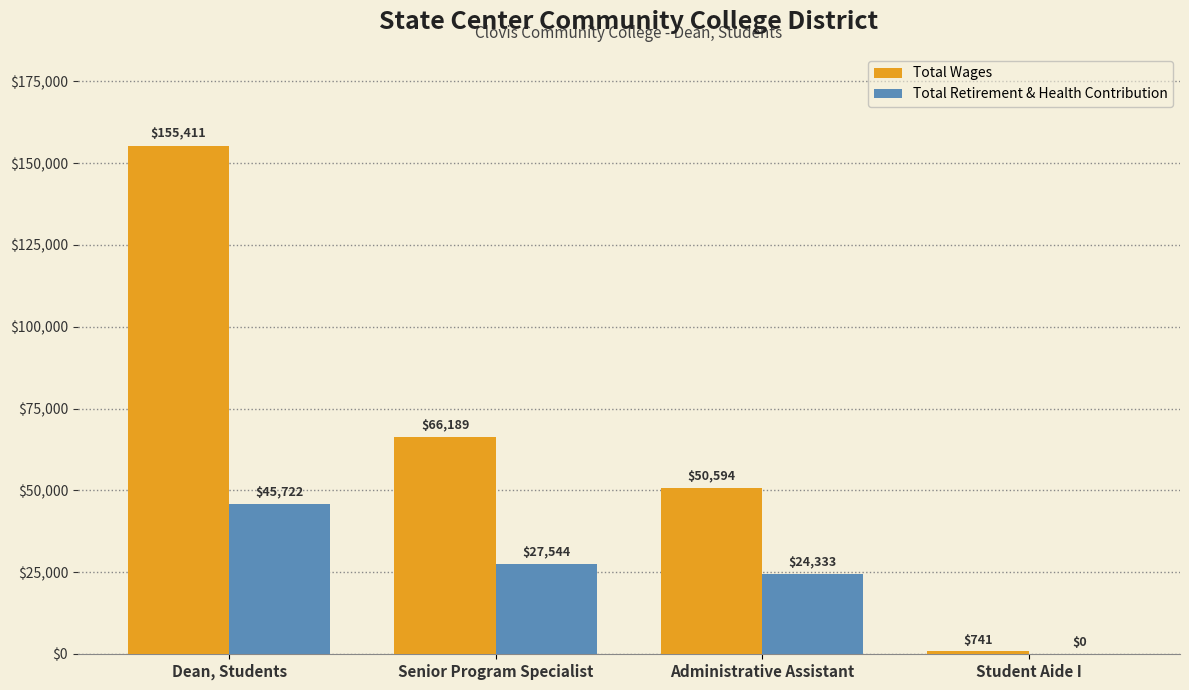

How many values in Total Retirement & Health Contribution are above zero?

3